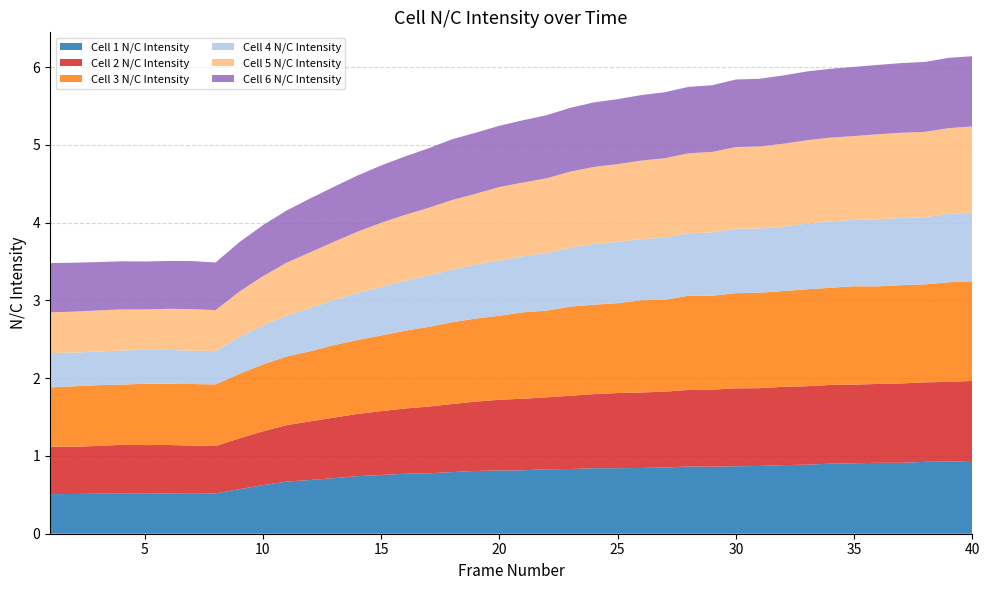

Reading right to left, transcribe all the data shown in this chart.

Cell 1 N/C Intensity: 40=0.9	39=0.9	38=0.9	37=0.9	36=0.9	35=0.9	34=0.9	33=0.9	32=0.9	31=0.9	30=0.9	29=0.9	28=0.9	27=0.9	26=0.8	25=0.8	24=0.8	23=0.8	22=0.8	21=0.8	20=0.8	19=0.8	18=0.8	17=0.8	16=0.8	15=0.8	14=0.7	13=0.7	12=0.7	11=0.7	10=0.6	9=0.6	8=0.5	7=0.5	6=0.5	5=0.5	4=0.5	3=0.5	2=0.5	1=0.5
Cell 2 N/C Intensity: 40=1.0	39=1.0	38=1.0	37=1.0	36=1.0	35=1.0	34=1.0	33=1.0	32=1.0	31=1.0	30=1.0	29=1.0	28=1.0	27=1.0	26=1.0	25=1.0	24=1.0	23=0.9	22=0.9	21=0.9	20=0.9	19=0.9	18=0.9	17=0.9	16=0.8	15=0.8	14=0.8	13=0.8	12=0.8	11=0.7	10=0.7	9=0.7	8=0.6	7=0.6	6=0.6	5=0.6	4=0.6	3=0.6	2=0.6	1=0.6
Cell 3 N/C Intensity: 40=1.3	39=1.3	38=1.3	37=1.3	36=1.3	35=1.3	34=1.2	33=1.2	32=1.2	31=1.2	30=1.2	29=1.2	28=1.2	27=1.2	26=1.2	25=1.2	24=1.2	23=1.1	22=1.1	21=1.1	20=1.1	19=1.1	18=1.1	17=1.0	16=1.0	15=1.0	14=1.0	13=0.9	12=0.9	11=0.9	10=0.9	9=0.8	8=0.8	7=0.8	6=0.8	5=0.8	4=0.8	3=0.8	2=0.8	1=0.8
Cell 4 N/C Intensity: 40=0.9	39=0.9	38=0.9	37=0.9	36=0.9	35=0.9	34=0.9	33=0.8	32=0.8	31=0.8	30=0.8	29=0.8	28=0.8	27=0.8	26=0.8	25=0.8	24=0.8	23=0.8	22=0.7	21=0.7	20=0.7	19=0.7	18=0.7	17=0.7	16=0.6	15=0.6	14=0.6	13=0.6	12=0.6	11=0.5	10=0.5	9=0.5	8=0.4	7=0.4	6=0.4	5=0.4	4=0.4	3=0.4	2=0.4	1=0.4
Cell 5 N/C Intensity: 40=1.1	39=1.1	38=1.1	37=1.1	36=1.1	35=1.1	34=1.1	33=1.1	32=1.1	31=1.1	30=1.0	29=1.0	28=1.0	27=1.0	26=1.0	25=1.0	24=1.0	23=1.0	22=1.0	21=0.9	20=0.9	19=0.9	18=0.9	17=0.9	16=0.8	15=0.8	14=0.8	13=0.7	12=0.7	11=0.7	10=0.6	9=0.6	8=0.5	7=0.5	6=0.5	5=0.5	4=0.5	3=0.5	2=0.5	1=0.5
Cell 6 N/C Intensity: 40=0.9	39=0.9	38=0.9	37=0.9	36=0.9	35=0.9	34=0.9	33=0.9	32=0.9	31=0.9	30=0.9	29=0.9	28=0.9	27=0.8	26=0.8	25=0.8	24=0.8	23=0.8	22=0.8	21=0.8	20=0.8	19=0.8	18=0.8	17=0.8	16=0.8	15=0.7	14=0.7	13=0.7	12=0.7	11=0.7	10=0.7	9=0.6	8=0.6	7=0.6	6=0.6	5=0.6	4=0.6	3=0.6	2=0.6	1=0.6